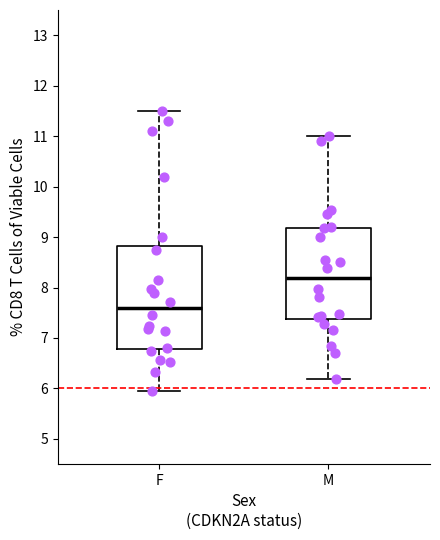

Reading left to right, transcribe this box plot: for each box, give where its median line is, the range the box spans, and where its two whiskers end, as read against the y-axis. The values are not printed on the chart, so give them approximately, as read against the axis.

F: median 7.6, box 6.8 to 8.8, whiskers 6.0 to 11.5
M: median 8.2, box 7.4 to 9.2, whiskers 6.2 to 11.0